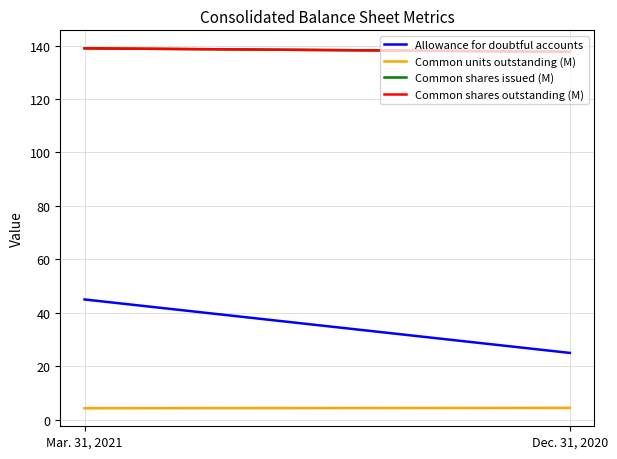

Reading left to right, what are all the values shown in this chart?

Allowance for doubtful accounts: Mar. 31, 2021=45.0	Dec. 31, 2020=25.0
Common units outstanding (M): Mar. 31, 2021=4.3	Dec. 31, 2020=4.4
Common shares issued (M): Mar. 31, 2021=139.0	Dec. 31, 2020=137.7
Common shares outstanding (M): Mar. 31, 2021=139.0	Dec. 31, 2020=137.7